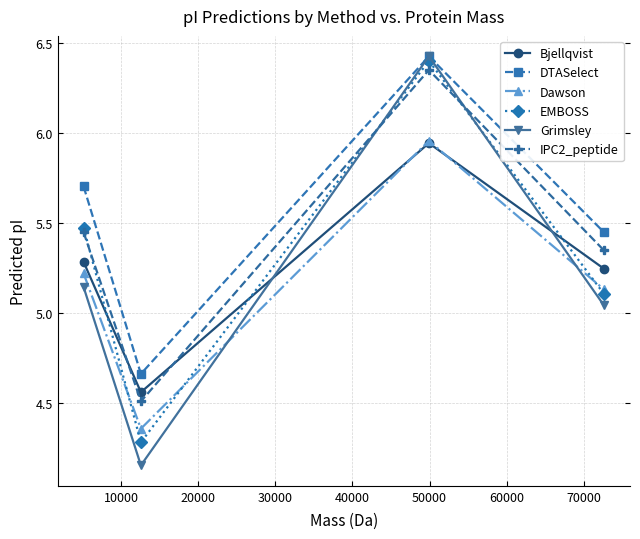

In IPC2_peptide, how many points are lower than both neighbors (excluding endpoints)?

1